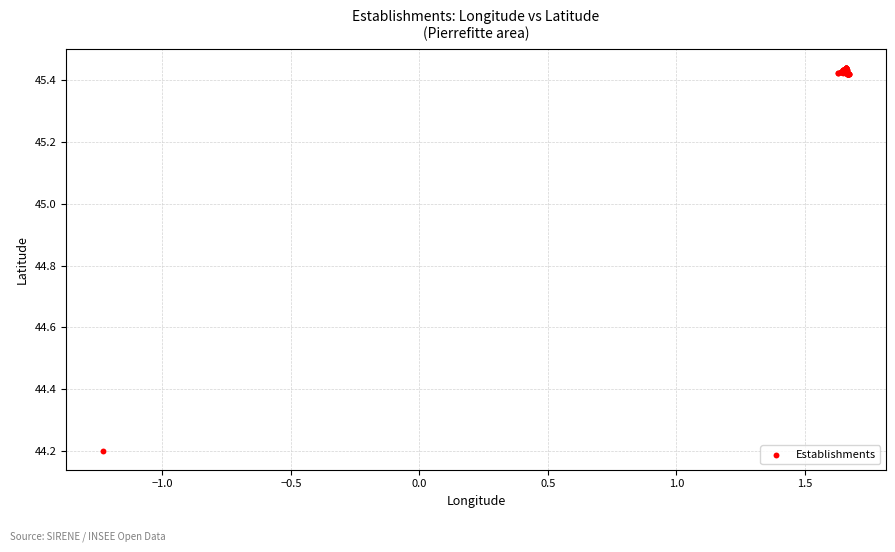

What Y value in the scatter plot is closest to 44?

44.2